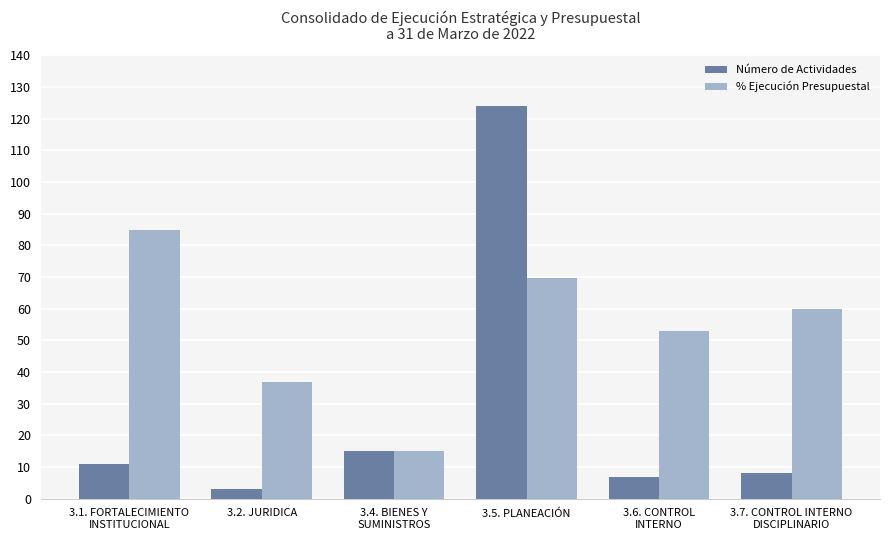

What is the difference between the highest and lowest values at 3.7. CONTROL INTERNO
DISCIPLINARIO?

51.8